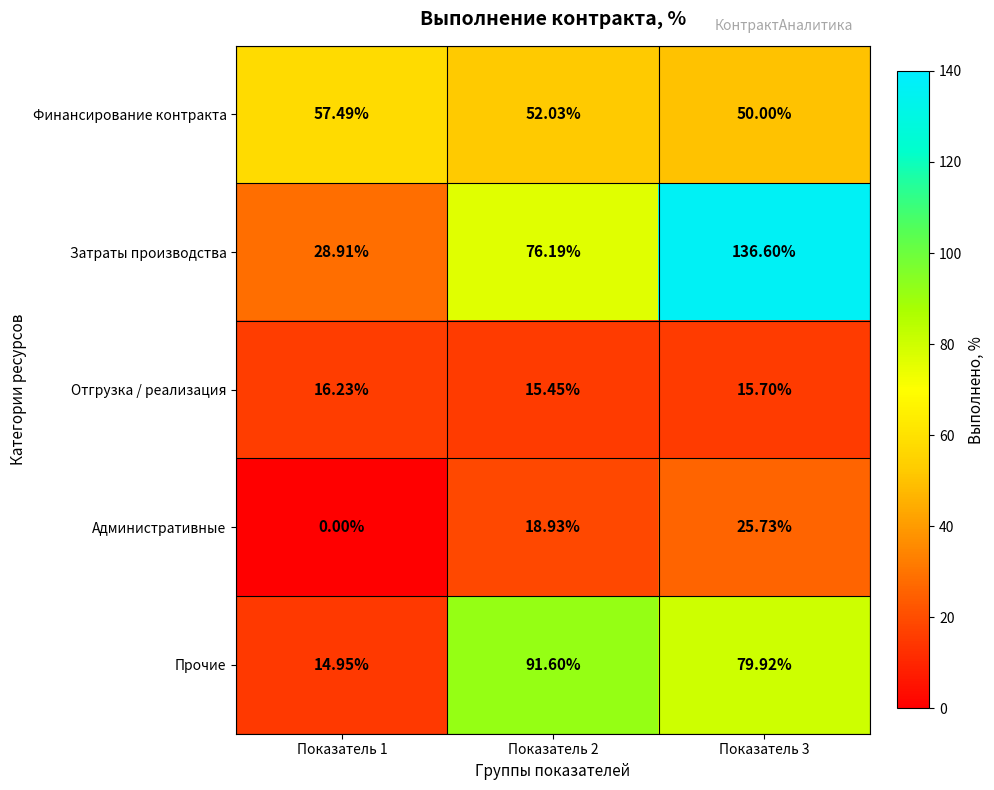

Which series changed the most between Показатель 1 and Показатель 3?

Затраты производства